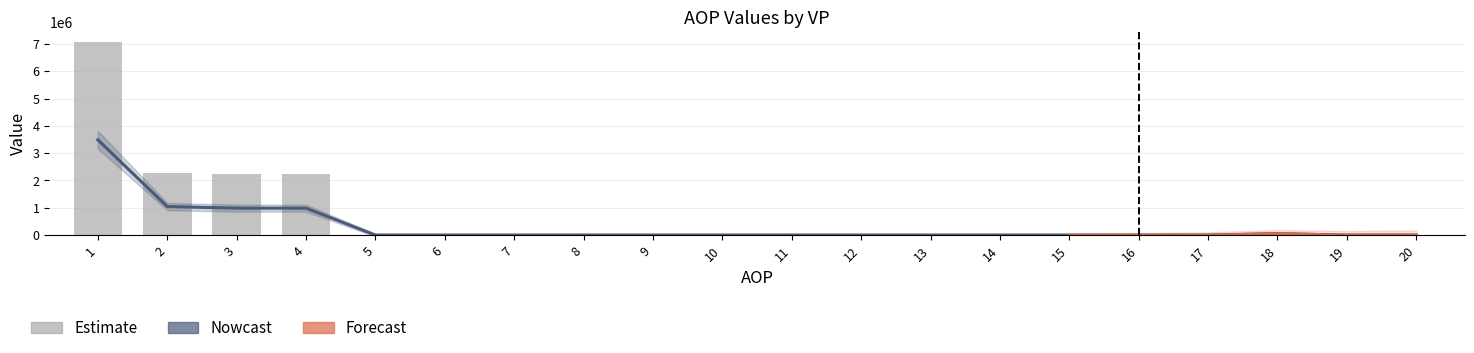

Is it true that IZNOS02 equals 272843.9 at 4?

False